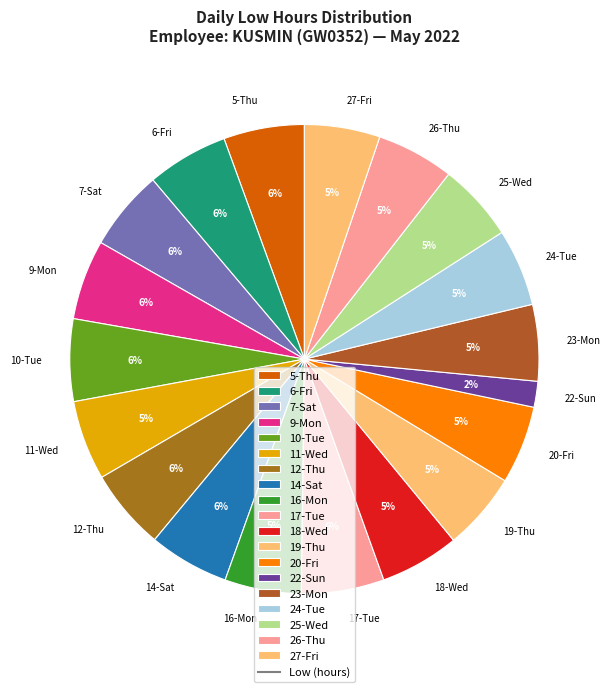

To the nearest percent, what is the difference between the largest and smallest slice percentages?

4%